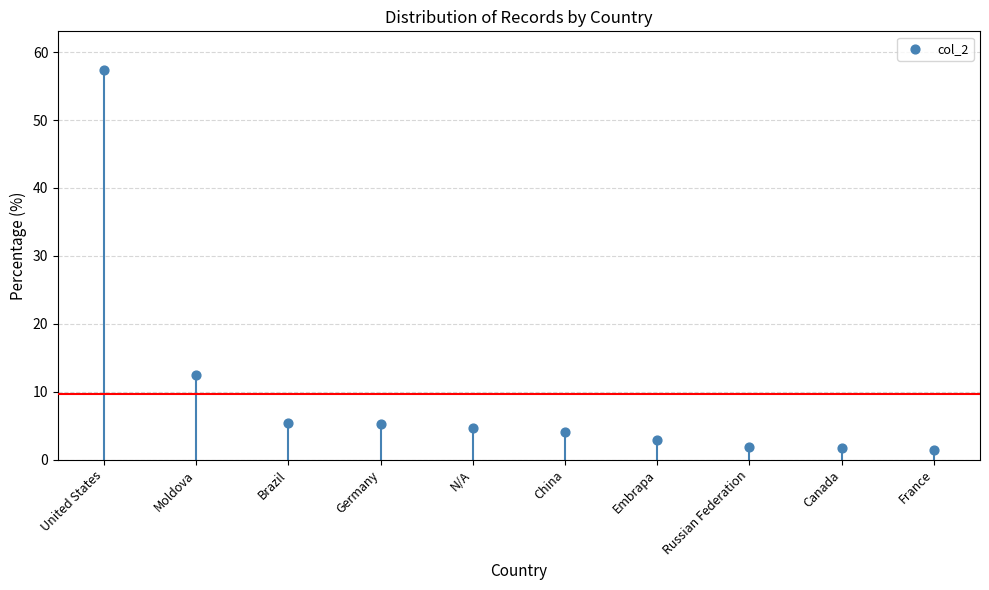

What is the range of Y values (max minus min)?

56.0